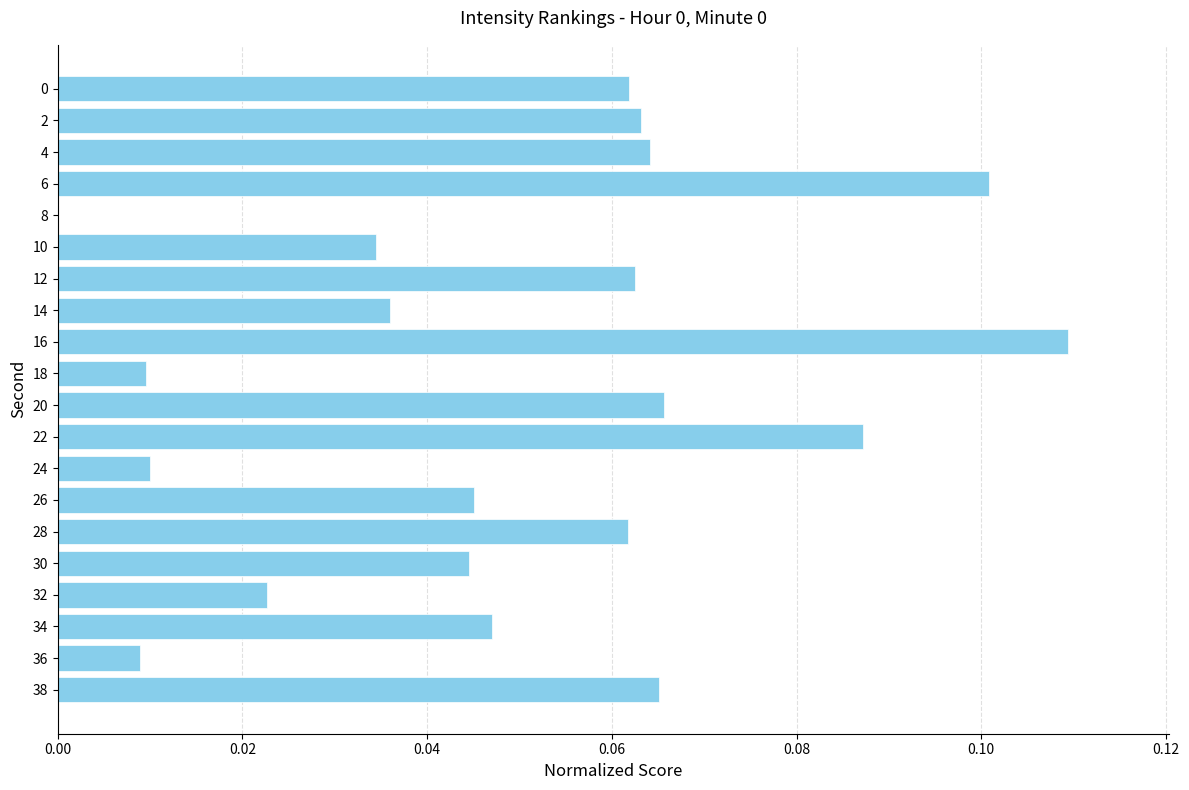

Count the number of values greater than 0.

19